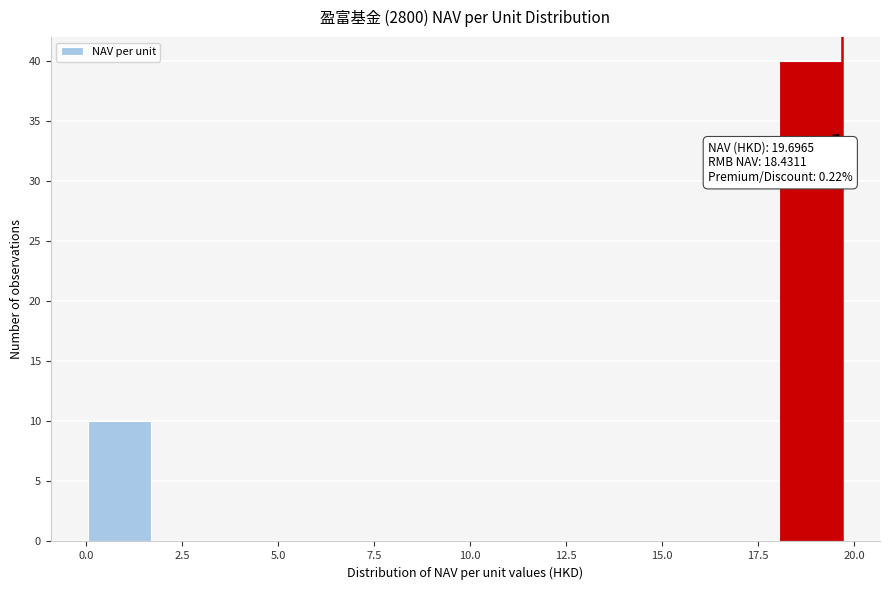

Read against the x-axis, roughly where is the centre of the tallest bar?

19.0